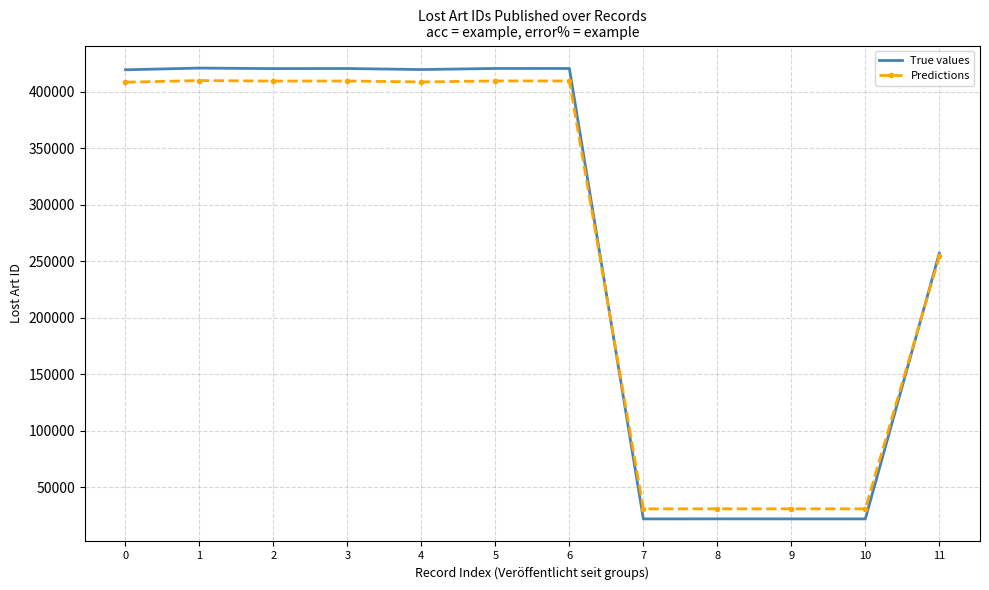

What are all the series names shown in the legend?

True values, Predictions